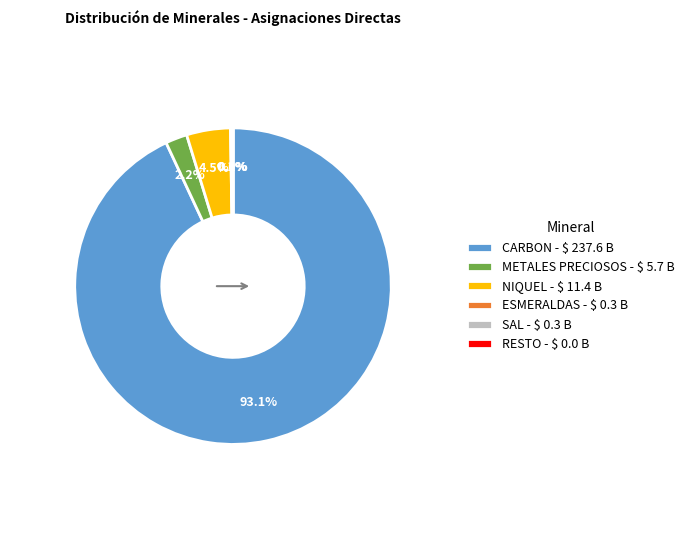

Does CARBON - $ 237.6 B account for over 50% of the chart?

Yes